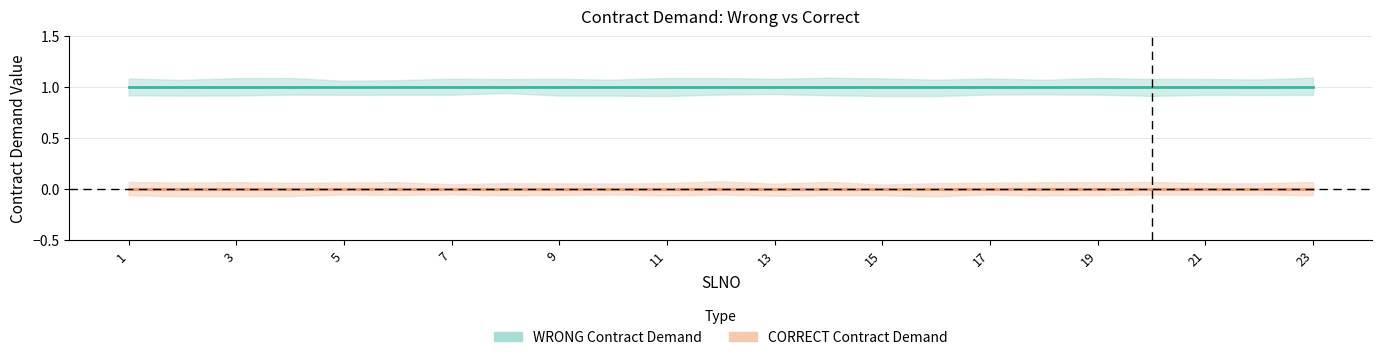

Is it true that WRONG Contract Demand equals 2 at 13?

False